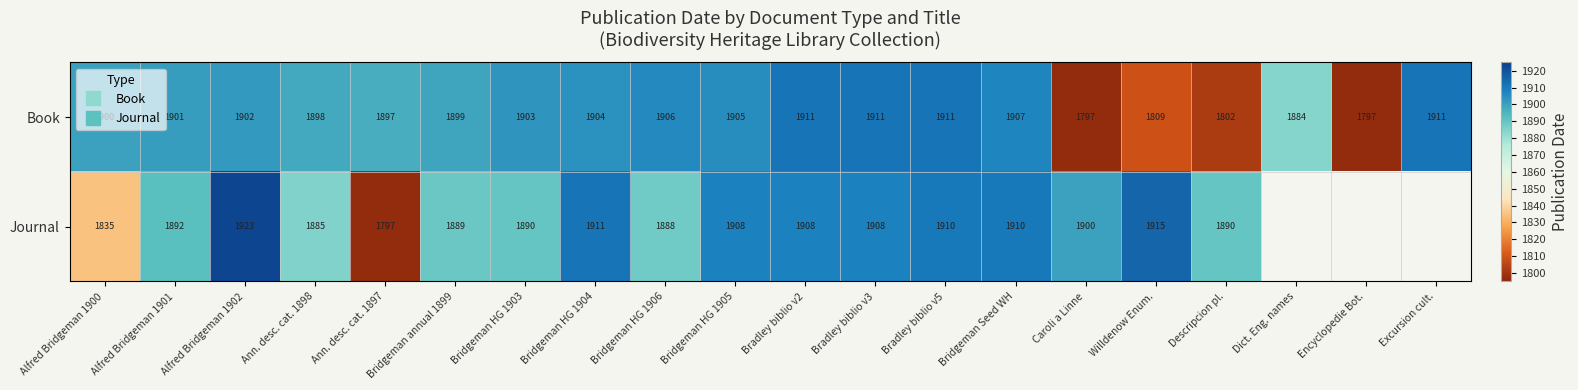

The Journal series shows 2682.8 at Bradley biblio v2. True or false?

False